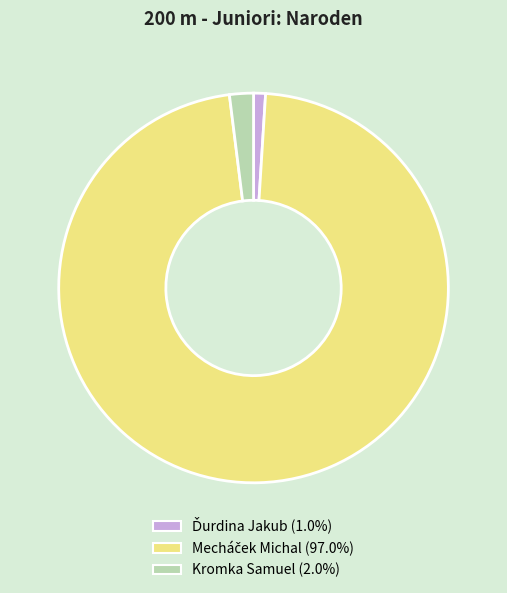

Is Kromka Samuel the majority of the pie?

No